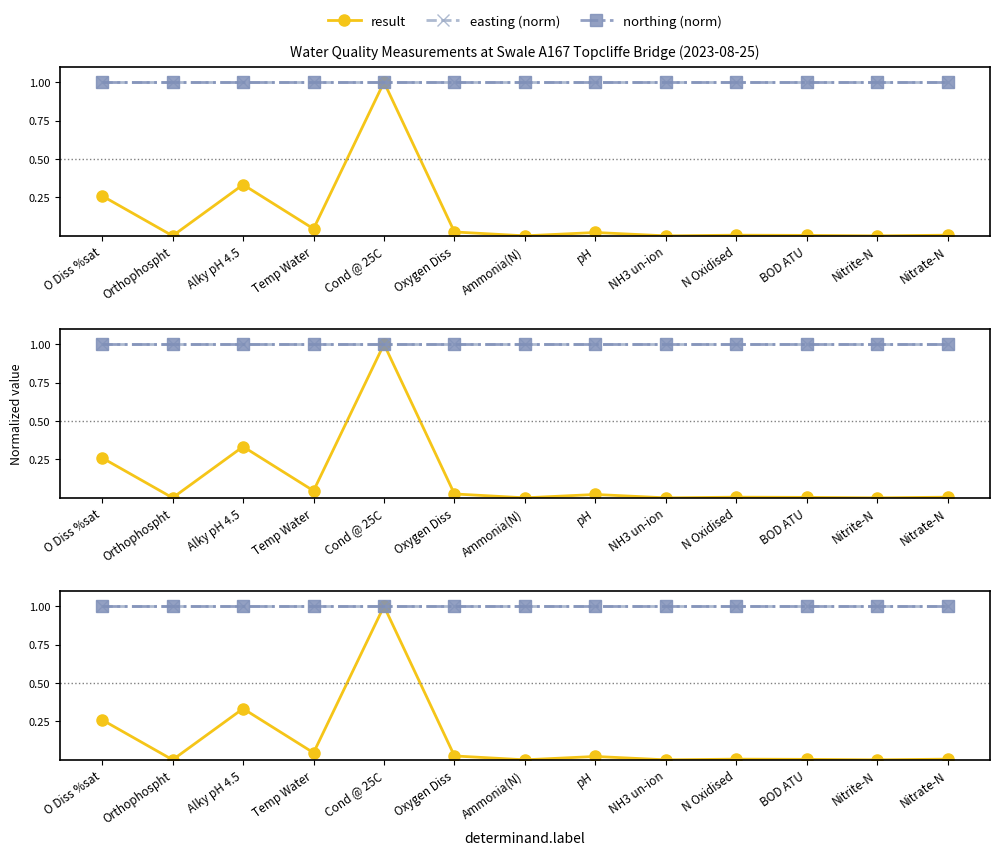

True or false: northing (norm) and result cross at least once.

False